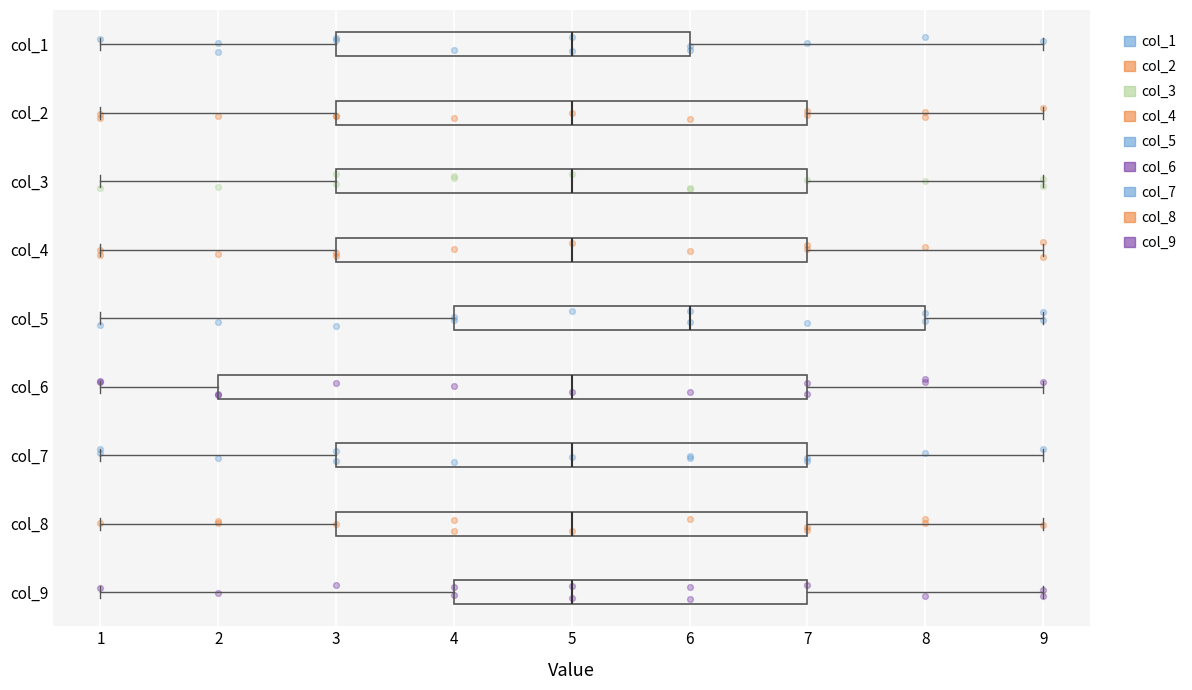

Reading bottom to top, transcribe this box plot: for each box, give where its median line is, the range the box spans, and where its two whiskers end, as read against the x-axis. The values are not printed on the chart, so give them approximately, as read against the axis.

col_9: median 5, box 4 to 7, whiskers 1 to 9
col_8: median 5, box 3 to 7, whiskers 1 to 9
col_7: median 5, box 3 to 7, whiskers 1 to 9
col_6: median 5, box 2 to 7, whiskers 1 to 9
col_5: median 6, box 4 to 8, whiskers 1 to 9
col_4: median 5, box 3 to 7, whiskers 1 to 9
col_3: median 5, box 3 to 7, whiskers 1 to 9
col_2: median 5, box 3 to 7, whiskers 1 to 9
col_1: median 5, box 3 to 6, whiskers 1 to 9